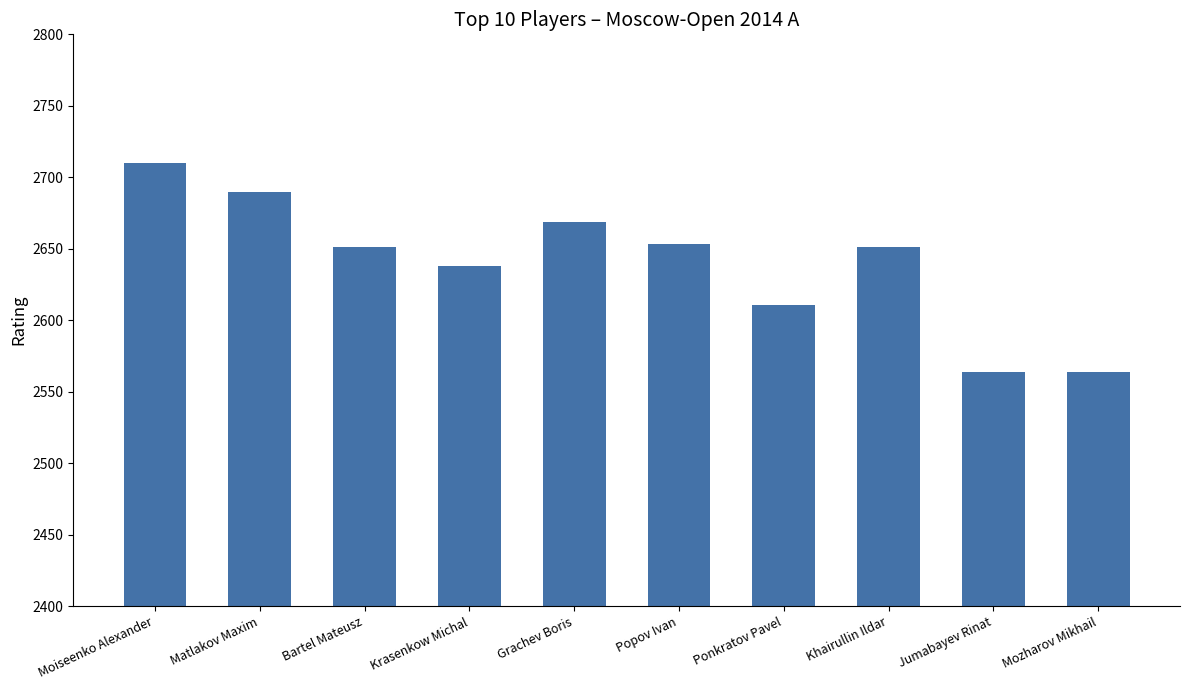

What is the approximate value at Krasenkow Michal, to the nearest 5?

2640